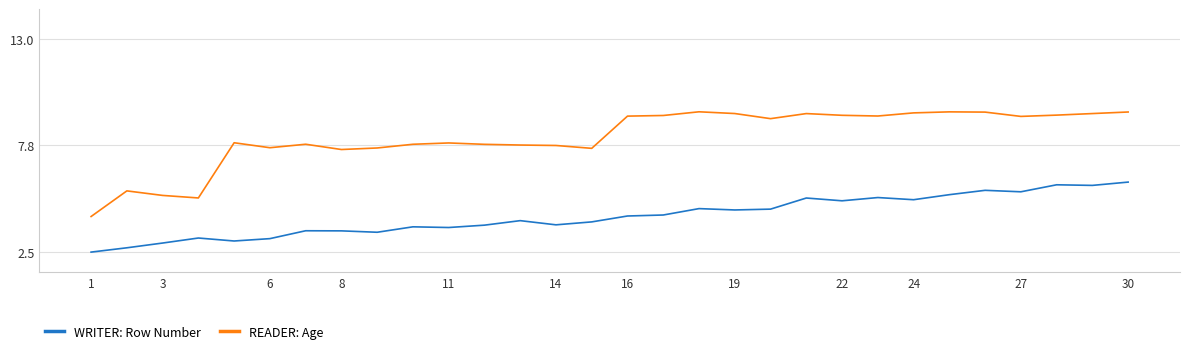

Rank the series by their maximum value, from highest to lowest.

READER: Age, WRITER: Row Number